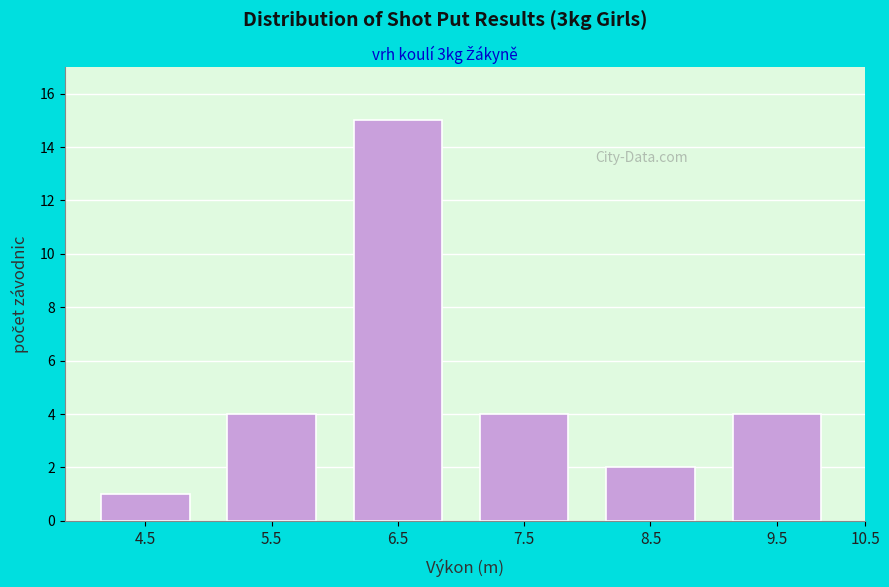

Reading left to right, extract all data points from this chart.

1	4	15	4	2	4